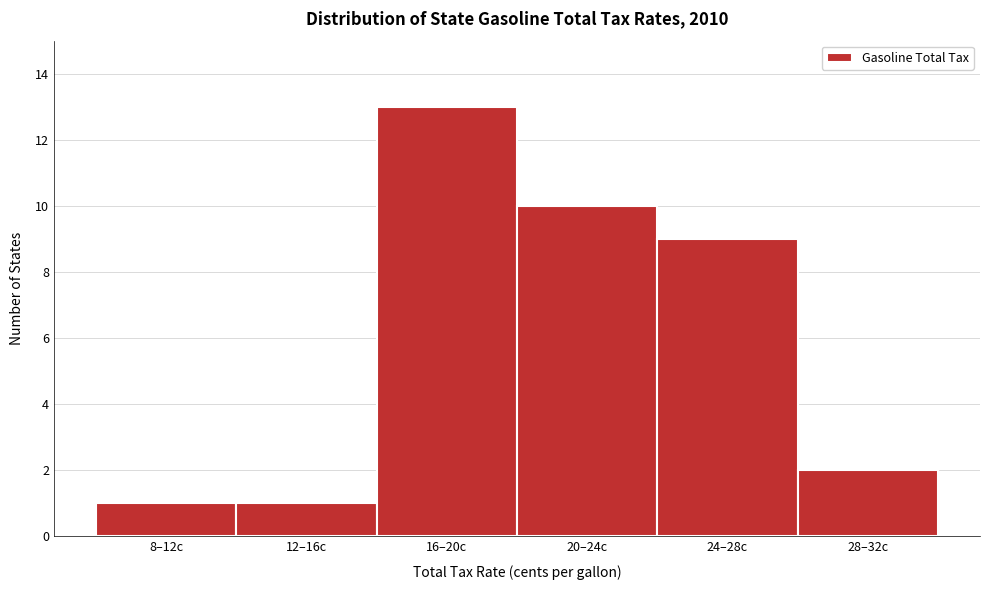

Reading left to right, transcribe all the data shown in this chart.

1	1	13	10	9	2